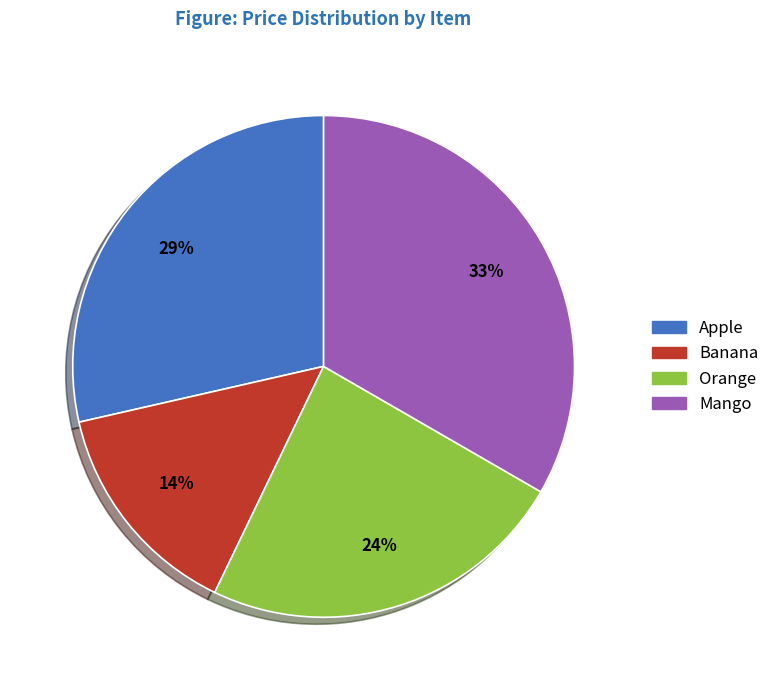

To the nearest percent, what is the average slice percentage?

25%